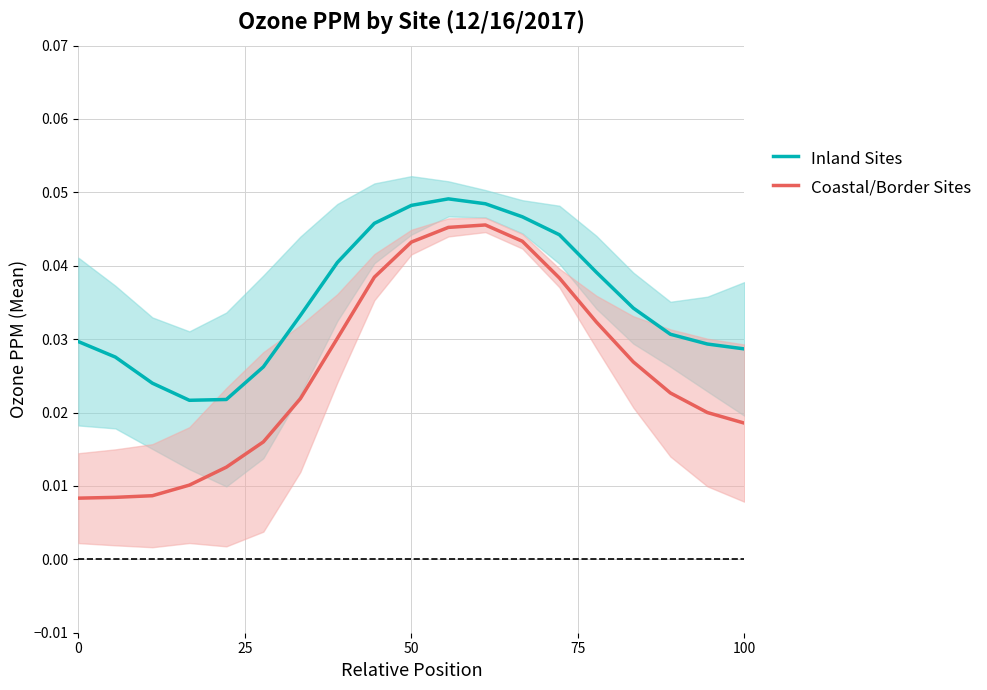

What is the sum of all Inland Sites values?

0.7